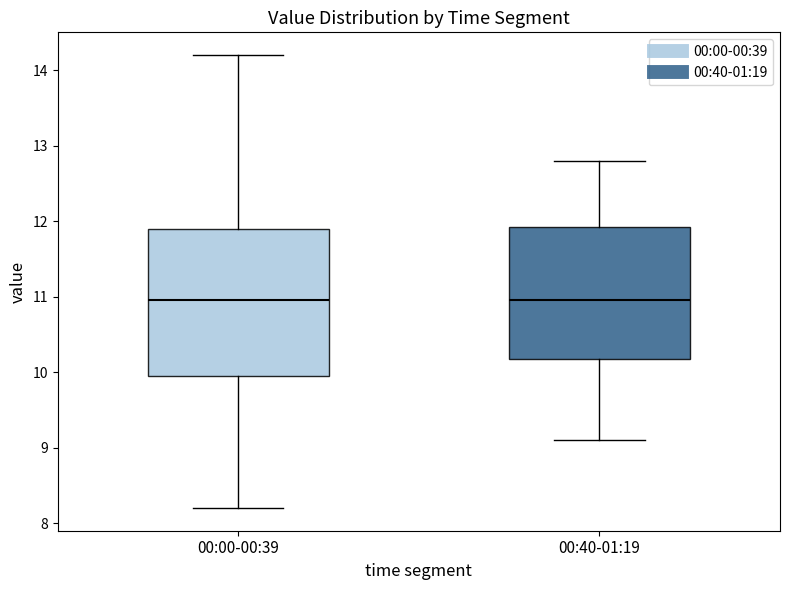

Reading left to right, transcribe this box plot: for each box, give where its median line is, the range the box spans, and where its two whiskers end, as read against the y-axis. The values are not printed on the chart, so give them approximately, as read against the axis.

00:00-00:39: median 11.0, box 10.0 to 11.9, whiskers 8.2 to 14.2
00:40-01:19: median 11.0, box 10.2 to 11.9, whiskers 9.1 to 12.8